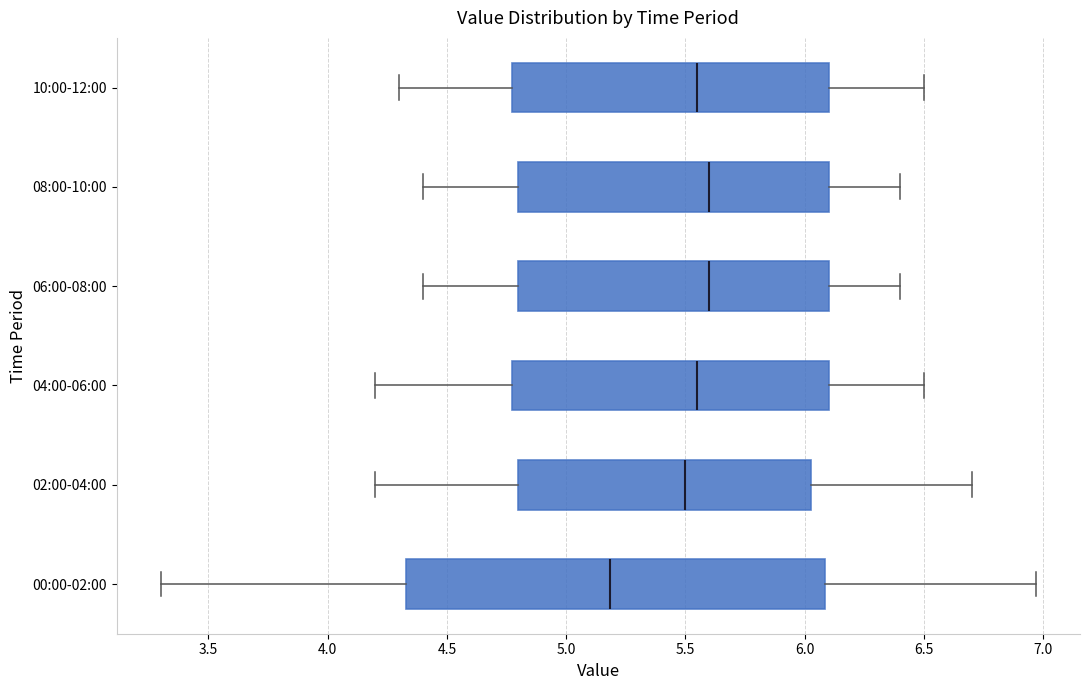

Which box is the widest, from its left edge to its right edge?

00:00-02:00